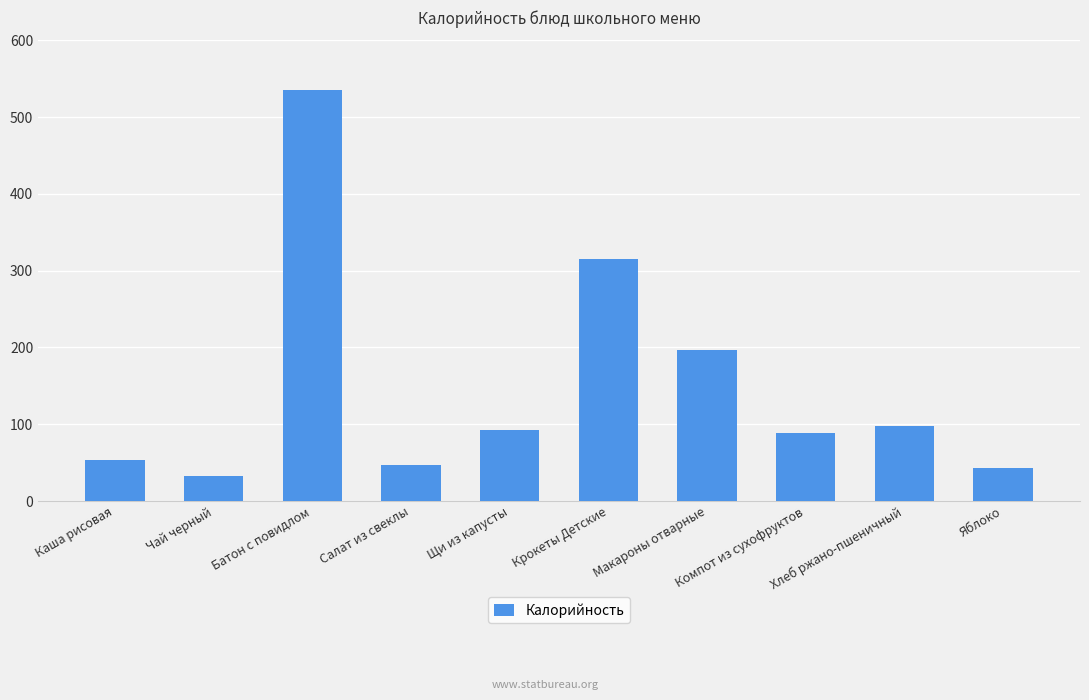

At which label is the value closest to 283?

Крокеты Детские